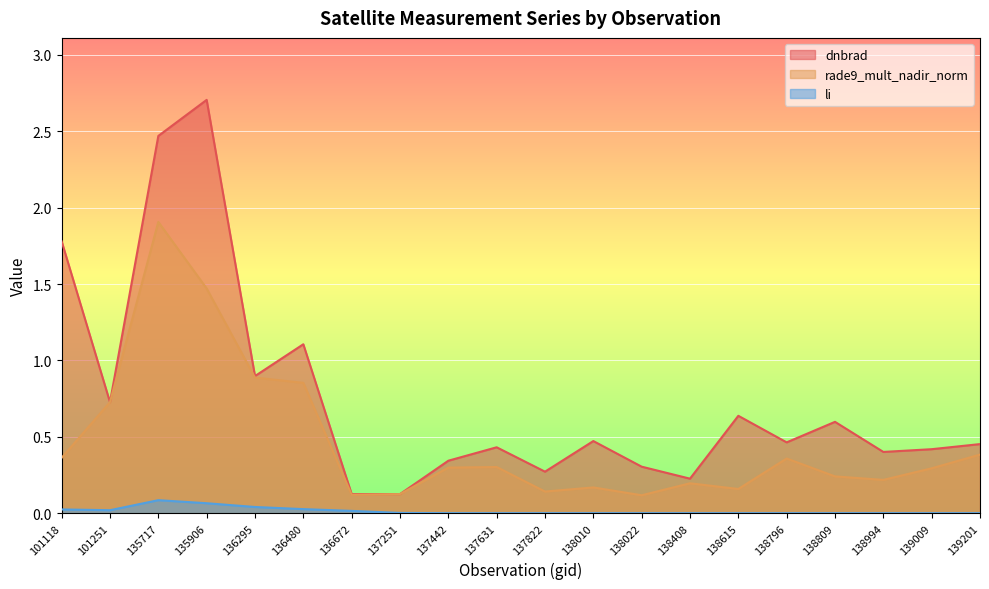

At which category is the sum across all series the highest?

135717